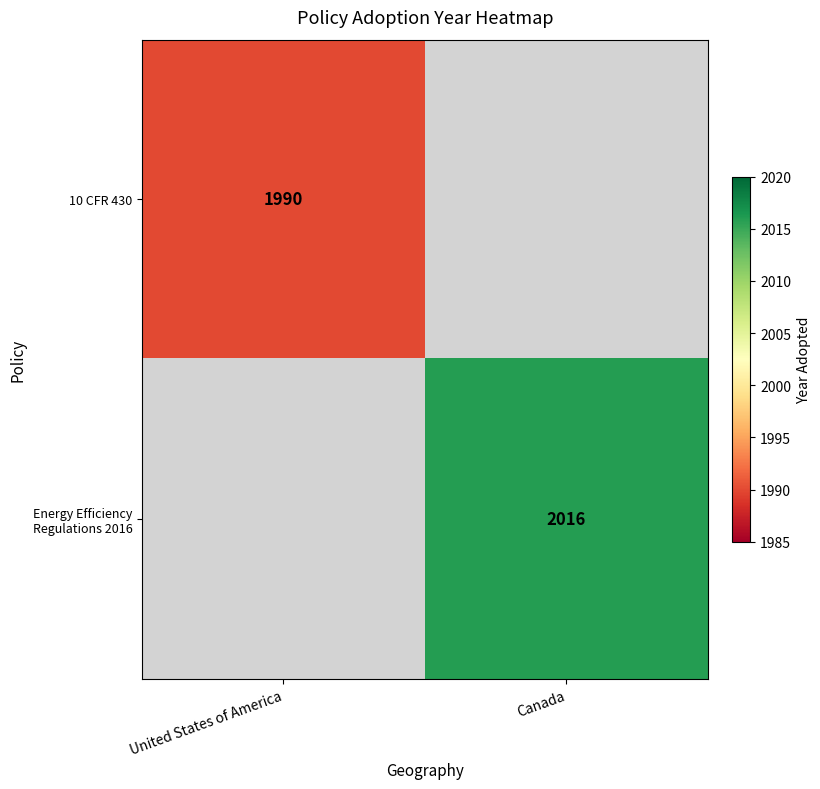

Between United States of America and Canada, which is larger?

United States of America